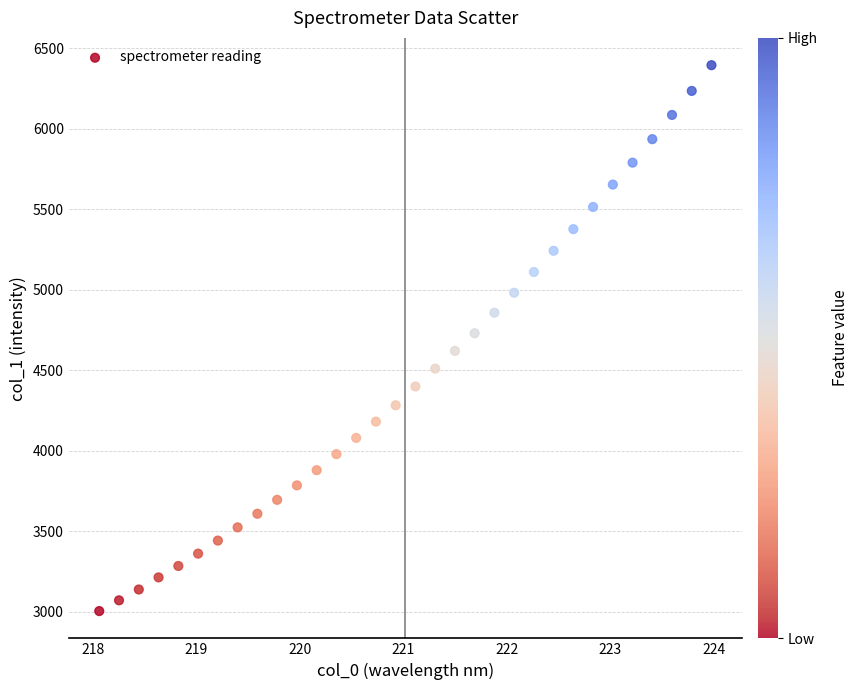

What is the range of X values (max minus min)?

5.9